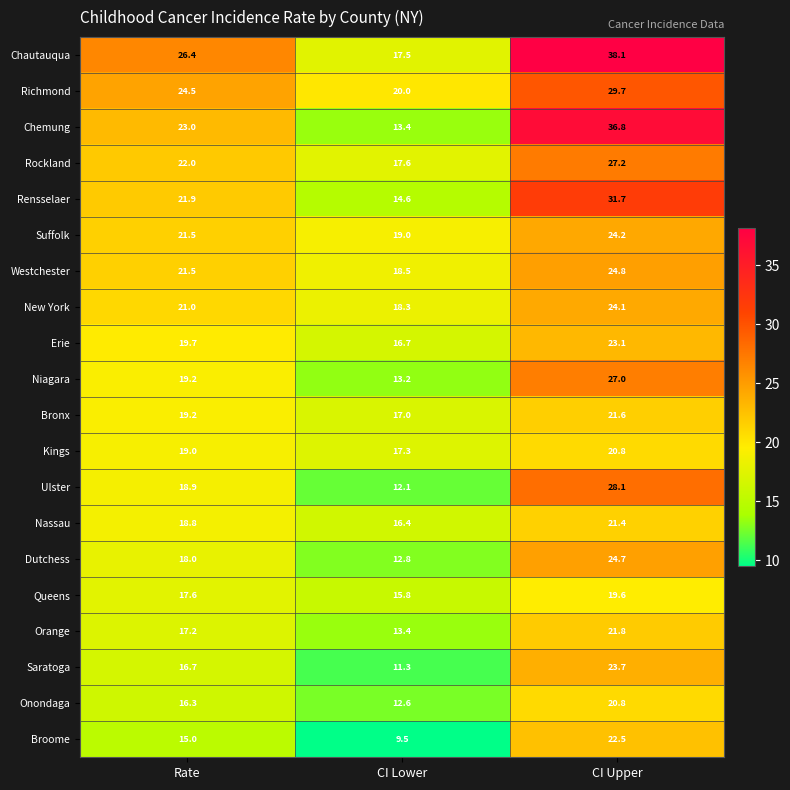

Where is Bronx nearest to the value 19?

Rate